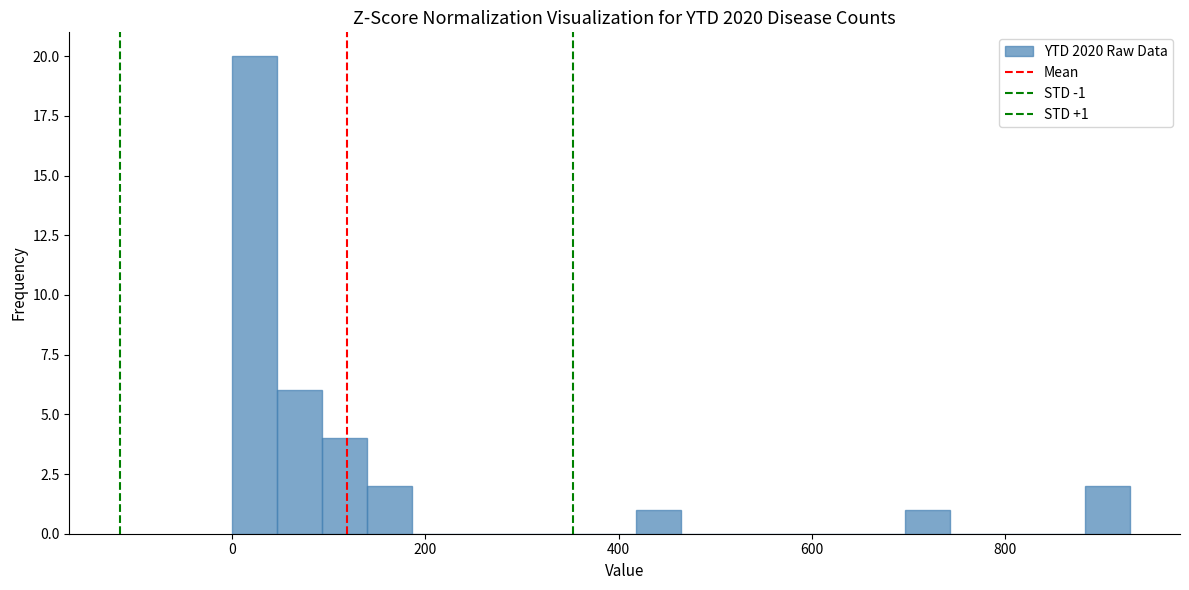

Around what value on the x-axis is the tallest bar? Give the approximate position of its centre, as read against the axis.

20